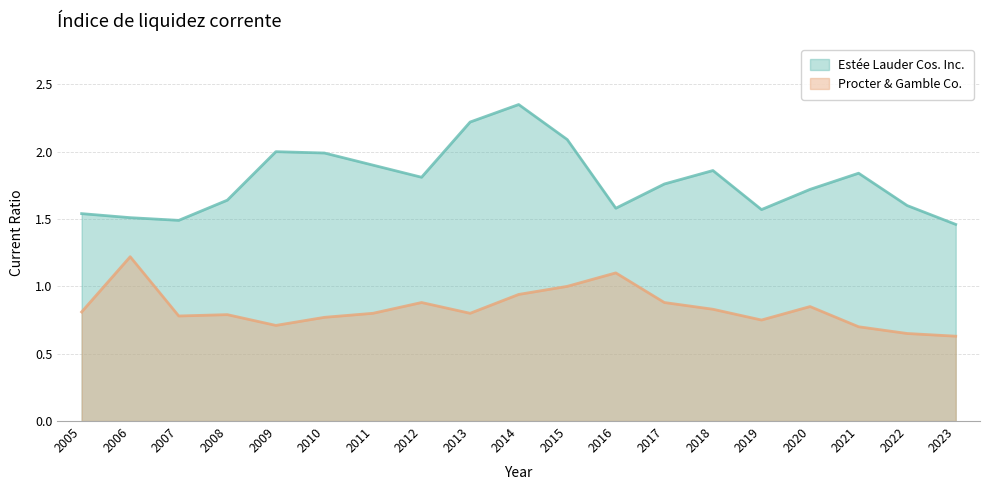

True or false: Procter & Gamble Co. and Estée Lauder Cos. Inc. cross at least once.

False